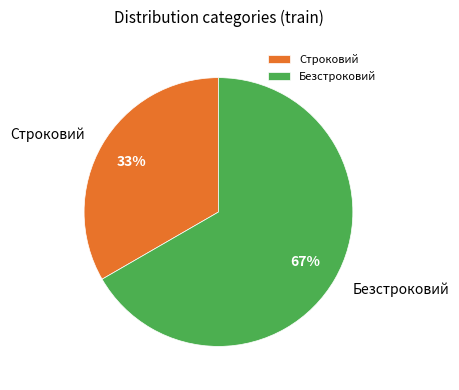

Count the number of slices in the pie.

2